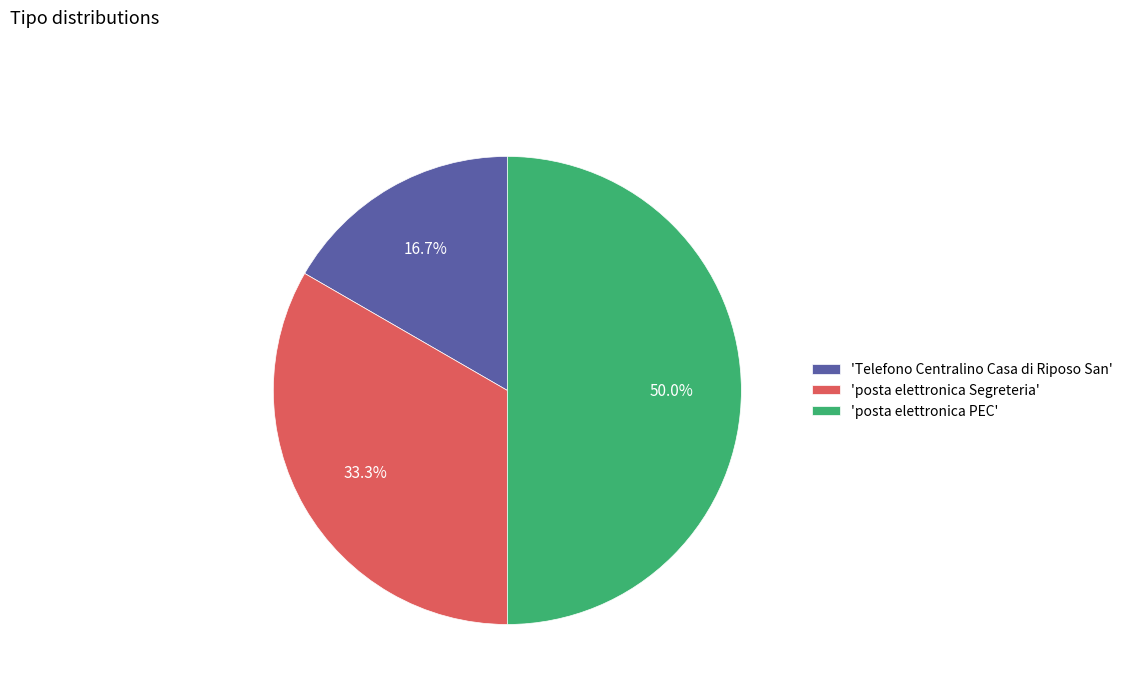

Combined, what portion of the pie is 'posta elettronica Segreteria' and 'posta elettronica PEC'?

83.3%